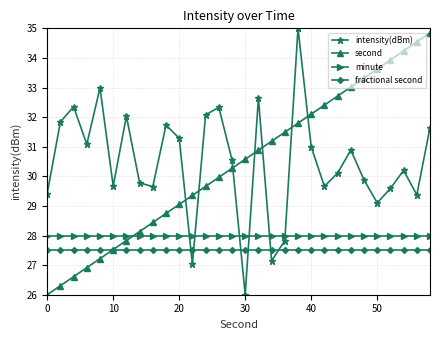

What is the maximum value for second?

34.8